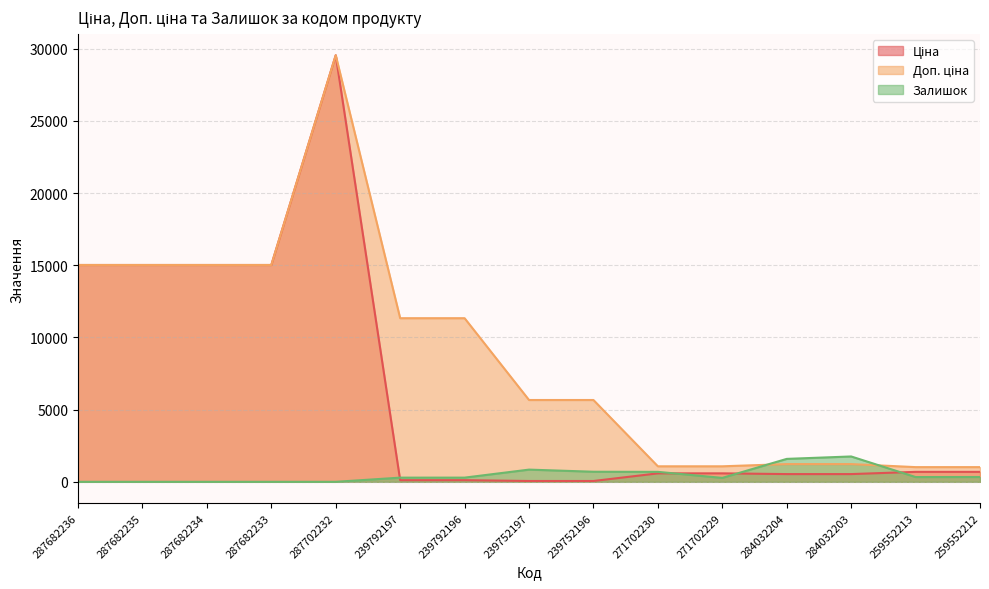

What is the value of the Доп. ціна point at the 7th from the left?

11334.0